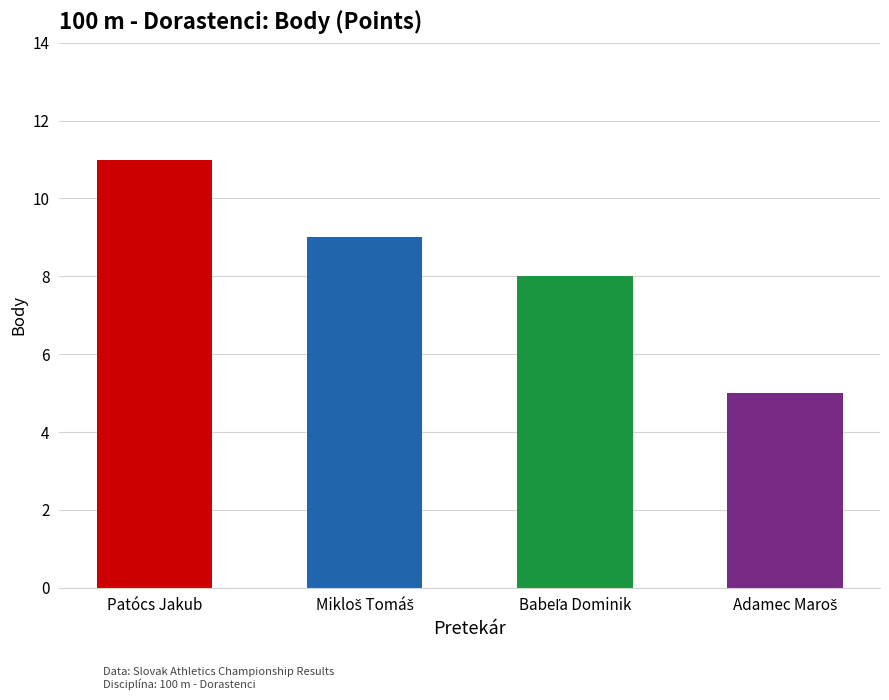

What is the difference between the maximum and minimum values?

6